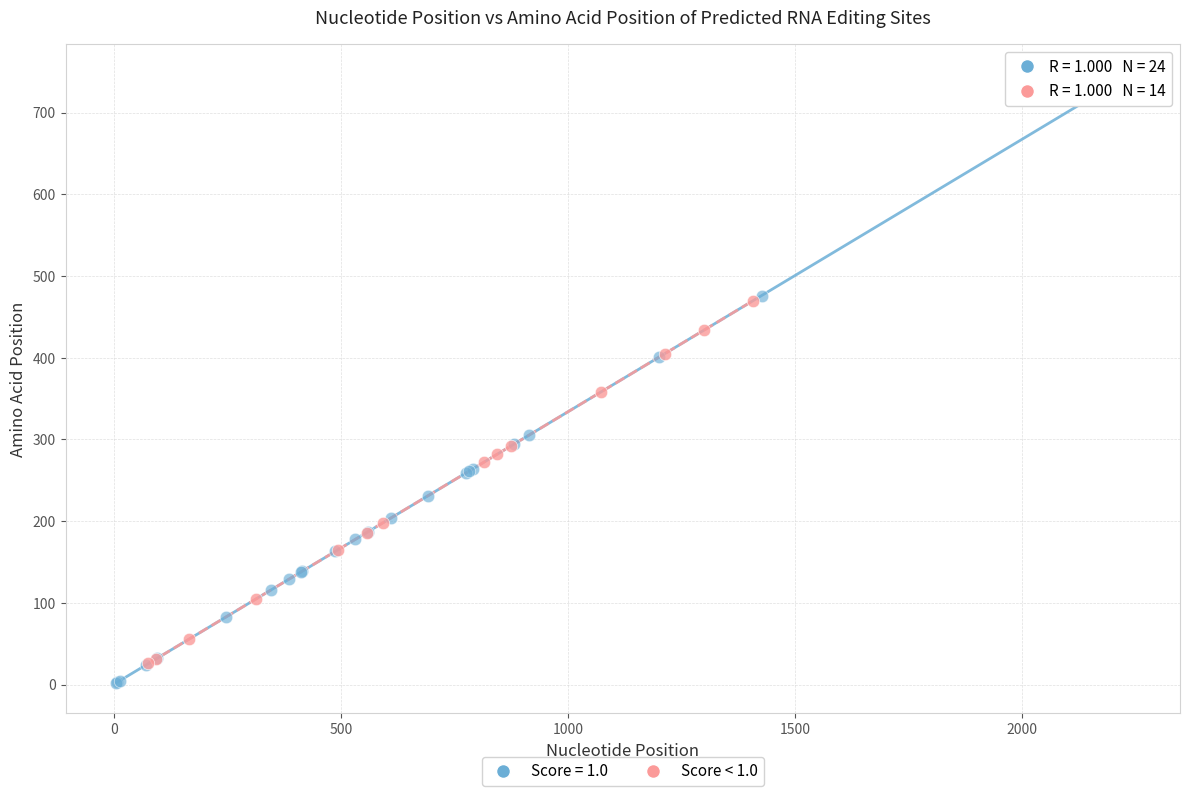

Which series reaches the maximum Y coordinate?

Score = 1.0